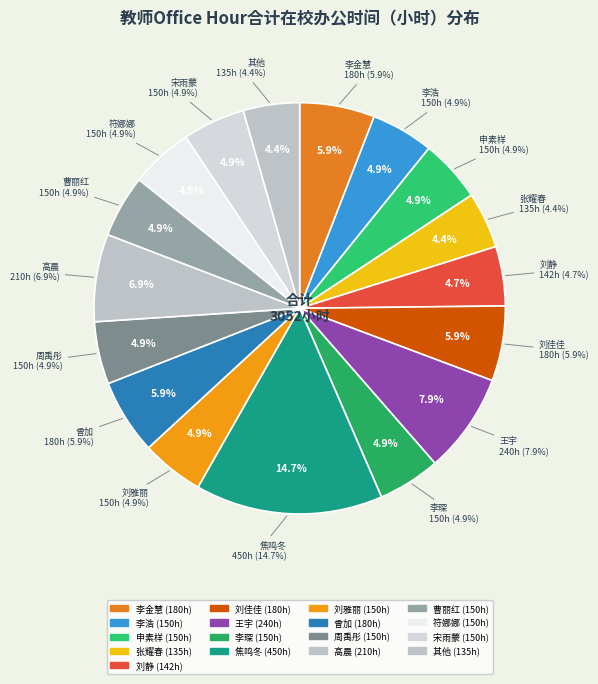

Is 周禹彤 the majority of the pie?

No